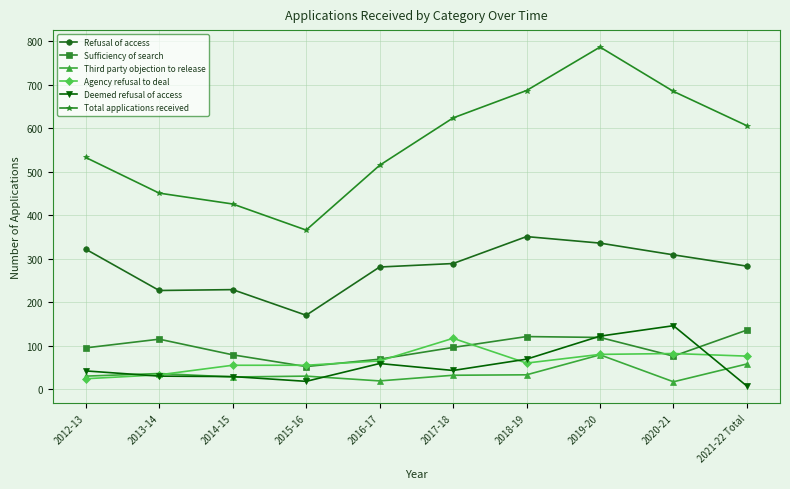

What are all the series names shown in the legend?

Refusal of access, Sufficiency of search, Third party objection to release, Agency refusal to deal, Deemed refusal of access, Total applications received